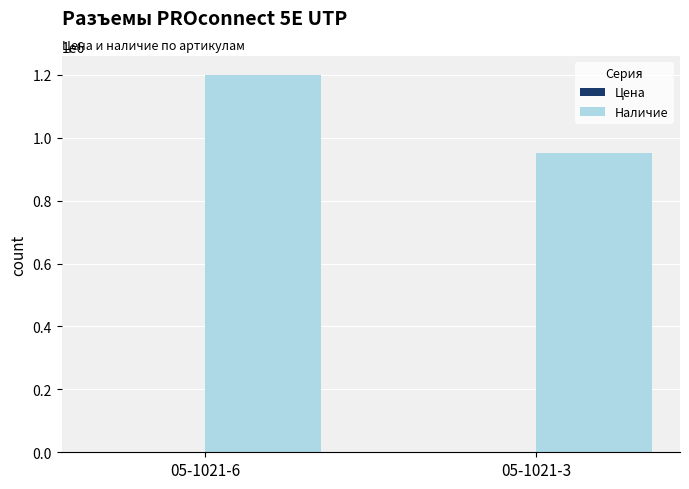

At which category is the sum across all series the highest?

05-1021-6